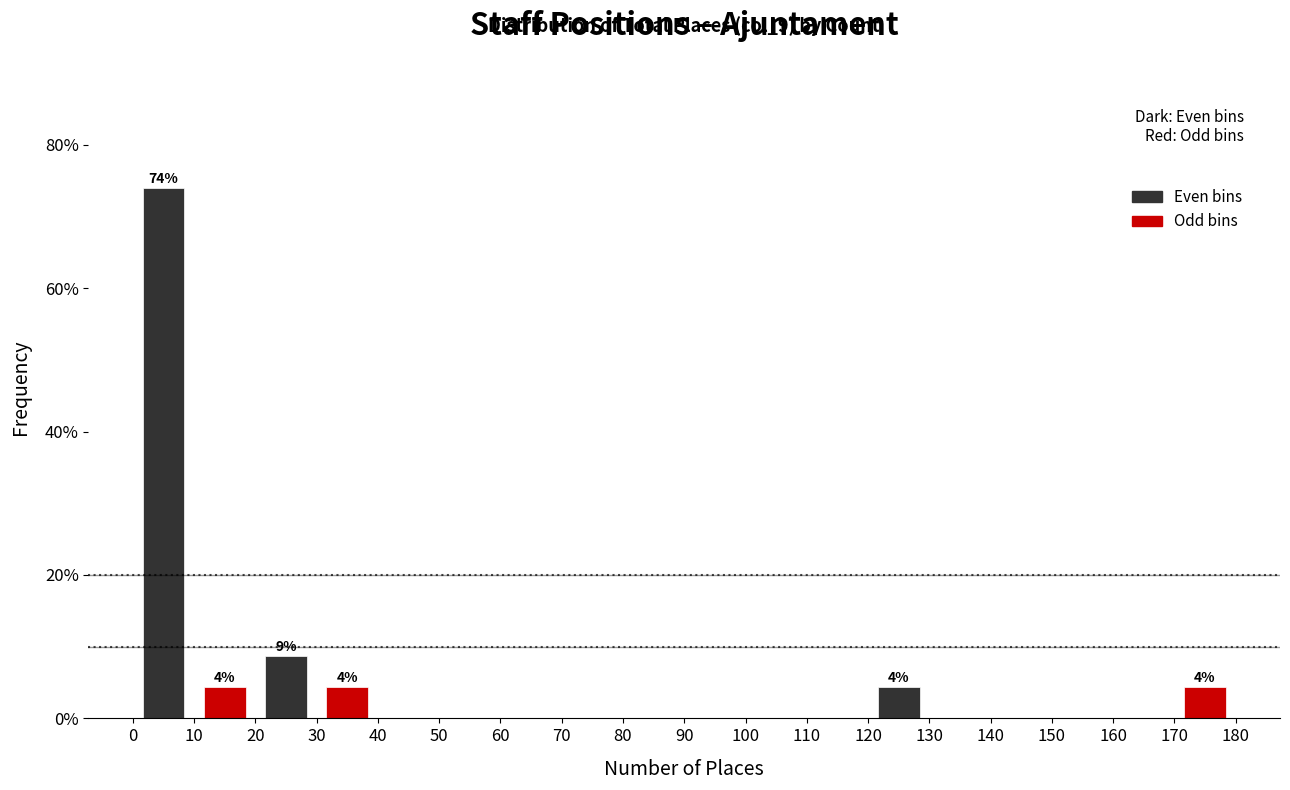

Over which range of the x-axis is the bar tallest?

0 to 10